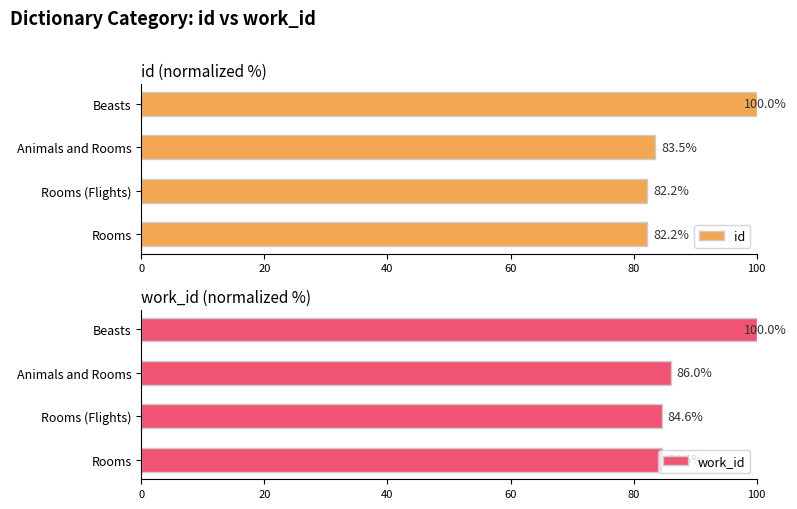

Are the bars horizontal?

Yes